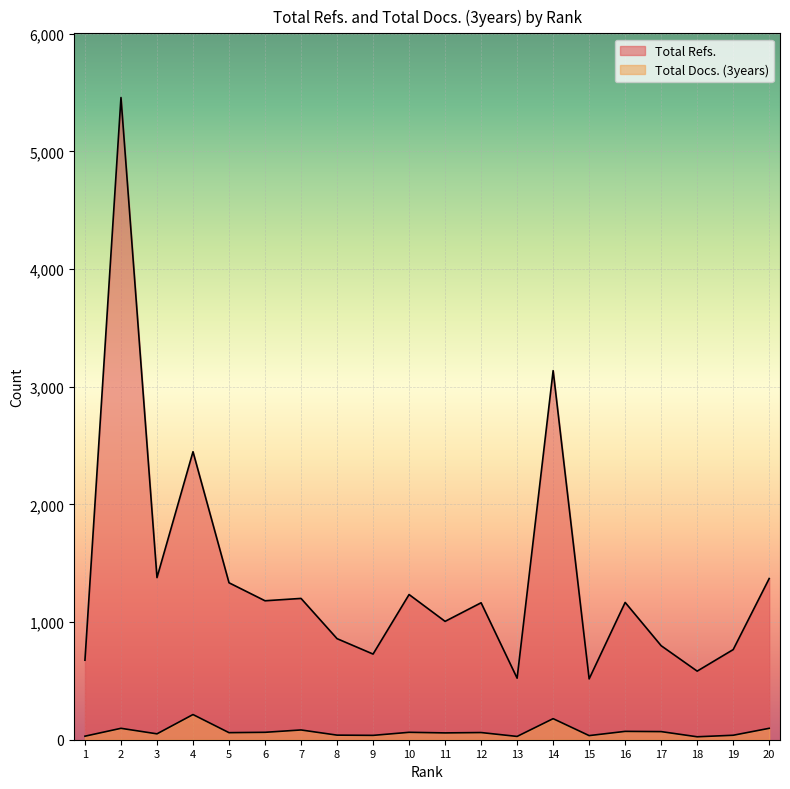

At which label does Total Docs. (3years) first exceed 61?

2